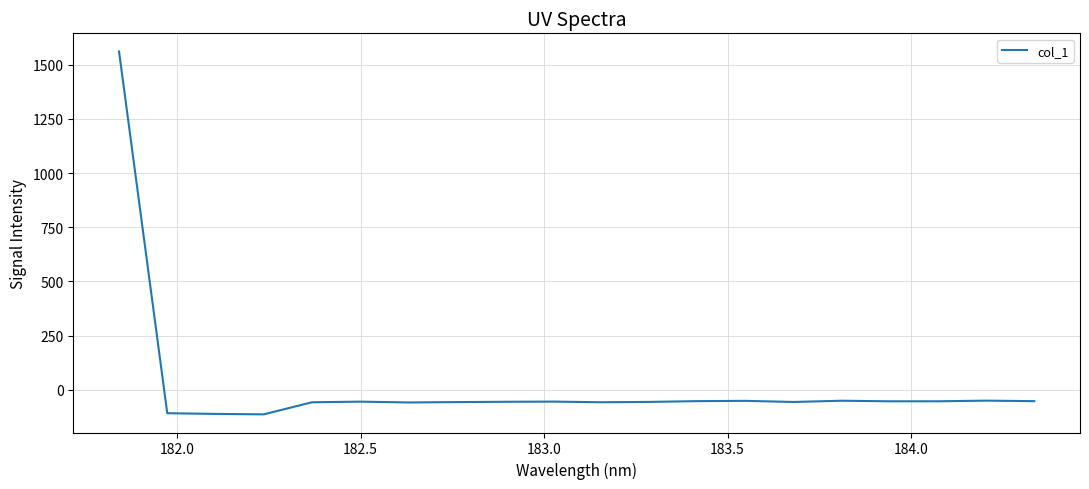

How many values are above zero?

1